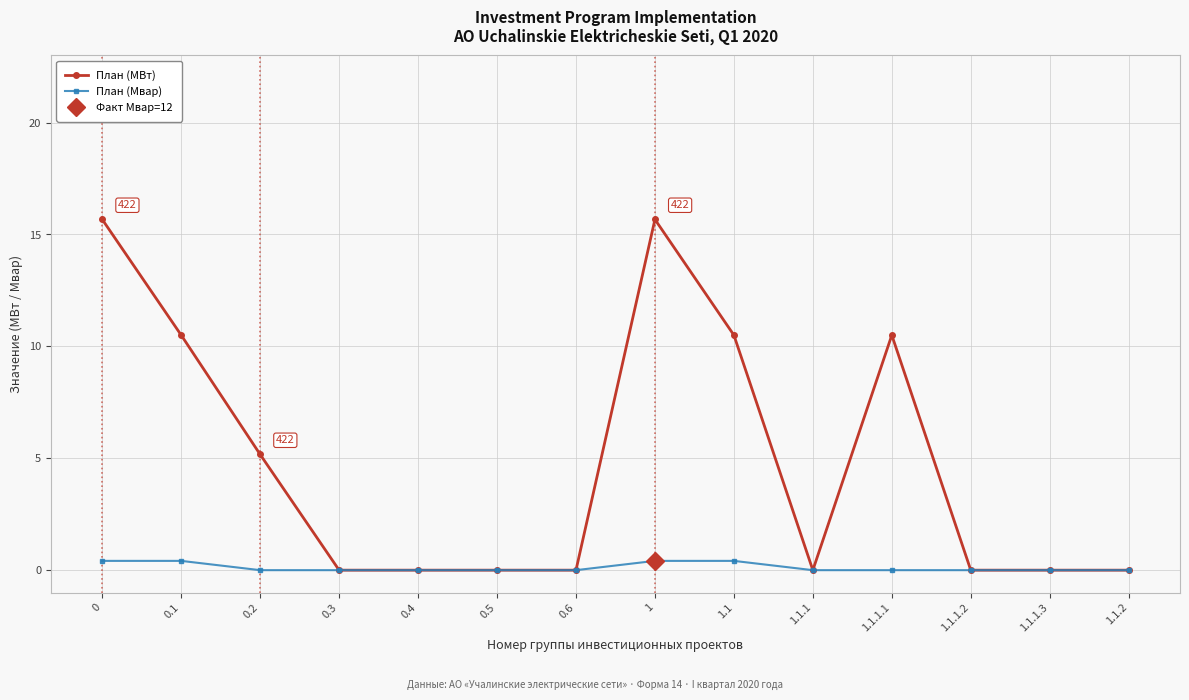

Does the chart display data point markers on the line(s)?

Yes